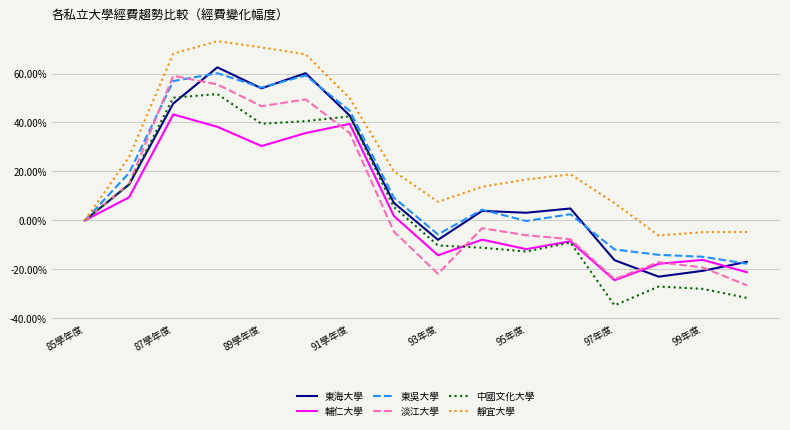

Which series has the largest total across all categories?

靜宜大學